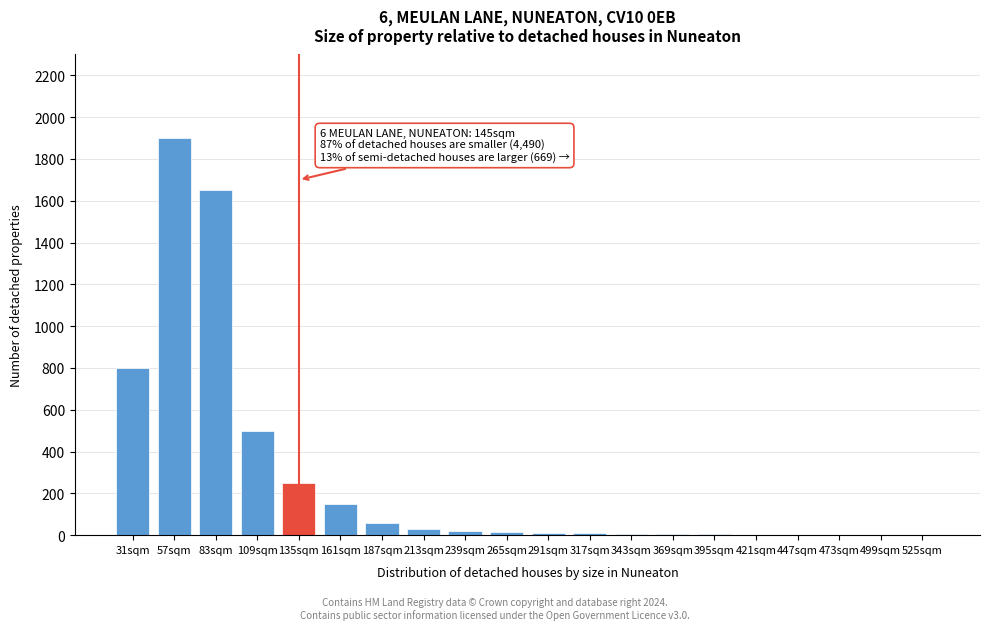

Is it true that the value at 109sqm is 500?

True